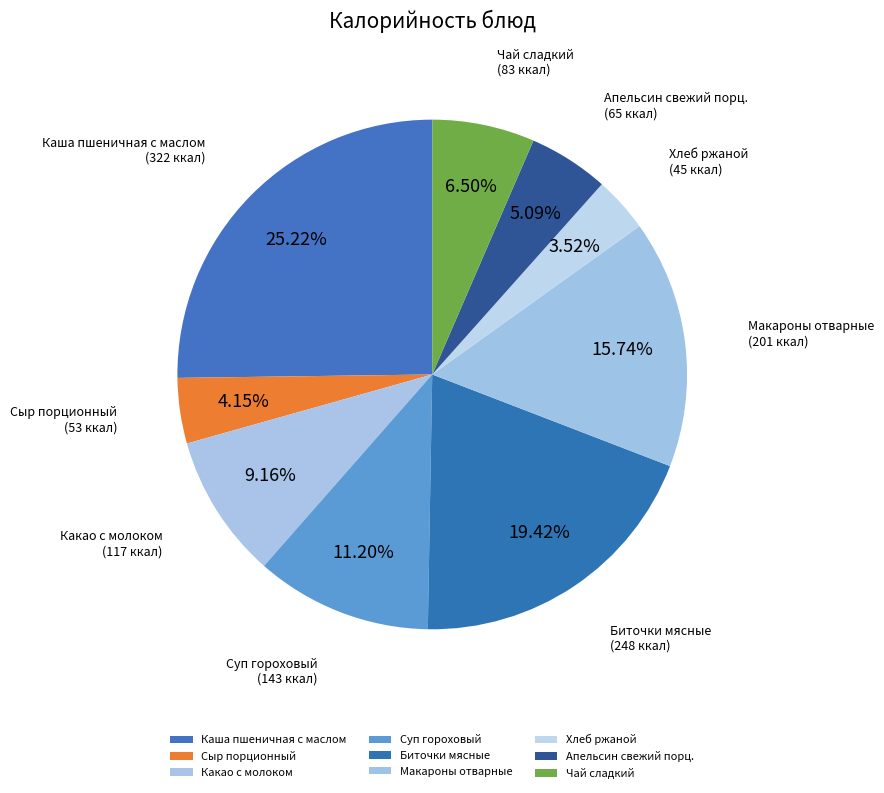

Which slice is the largest?

Каша пшеничная с маслом